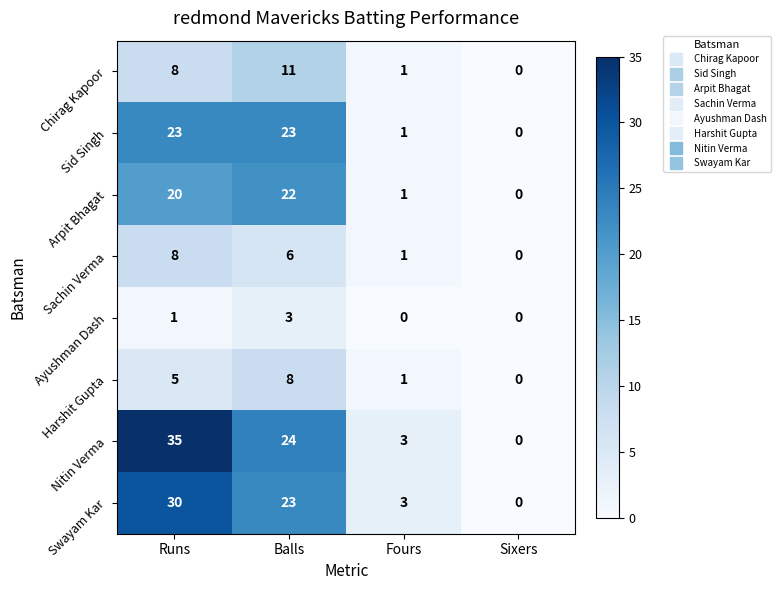

List the labels in order of Arpit Bhagat value, largest first.

Balls, Runs, Fours, Sixers